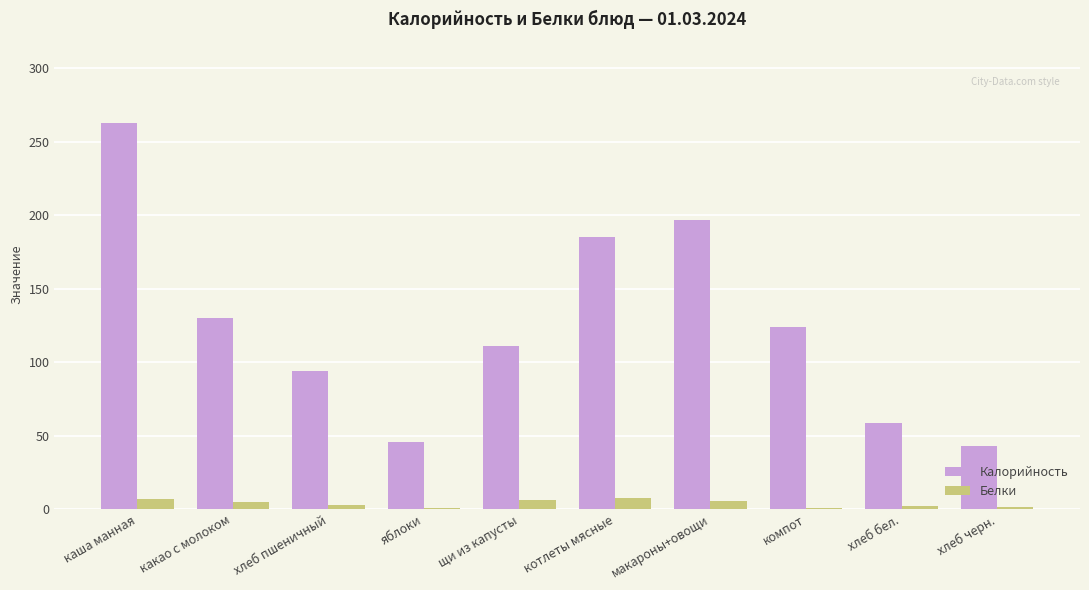

Is the value of Калорийность at компот greater than the value of Белки at каша манная?

Yes